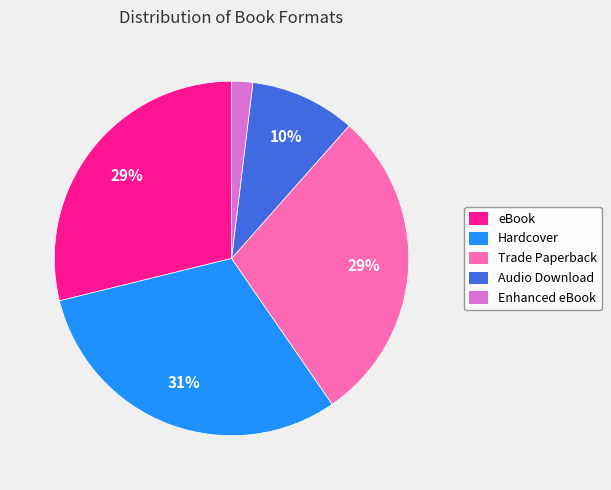

What is the smallest slice in the pie chart?

Enhanced eBook